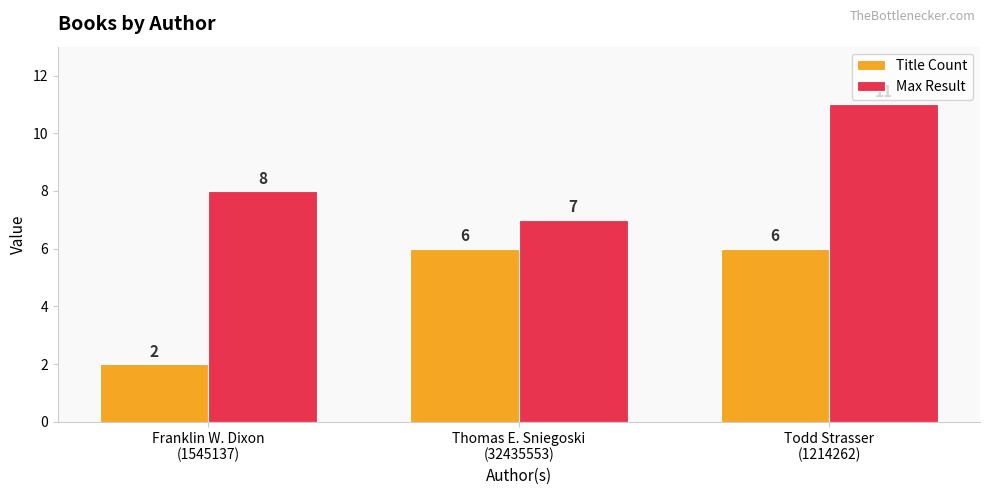

What position from the right is Thomas E. Sniegoski
(32435553)?

2